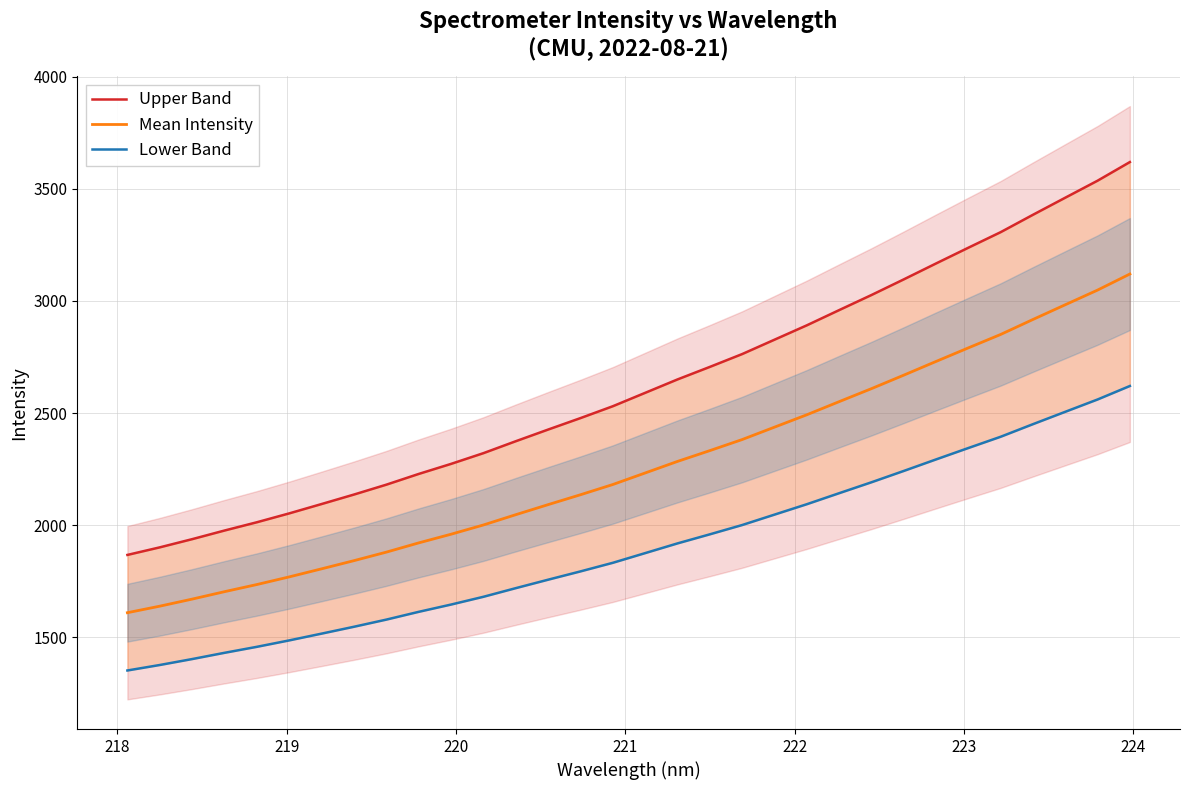

What is the maximum value for Mean Intensity?

3119.9